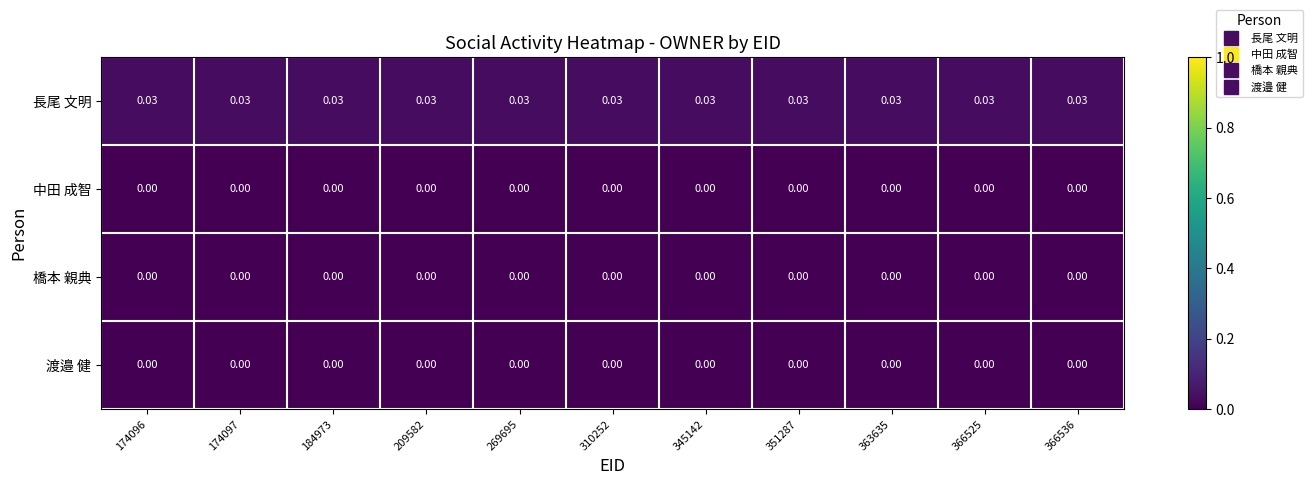

Which series has the largest total across all categories?

長尾 文明